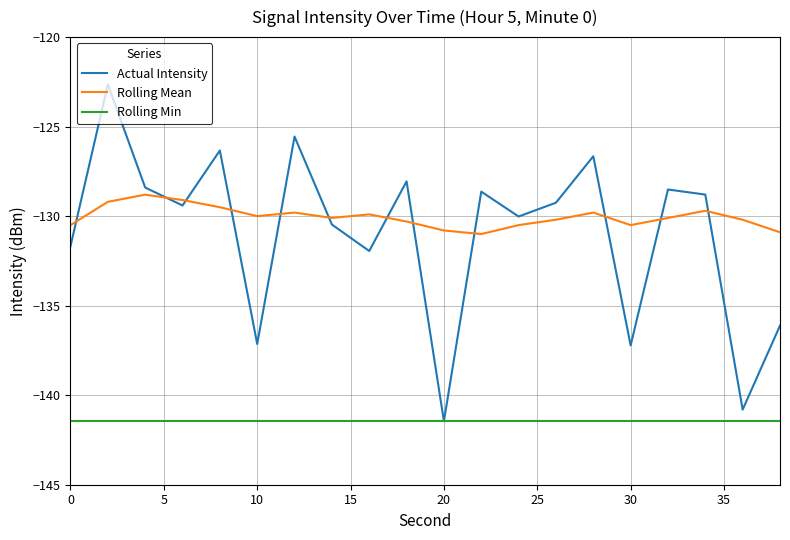

Which series has the largest range (max minus min)?

Actual Intensity